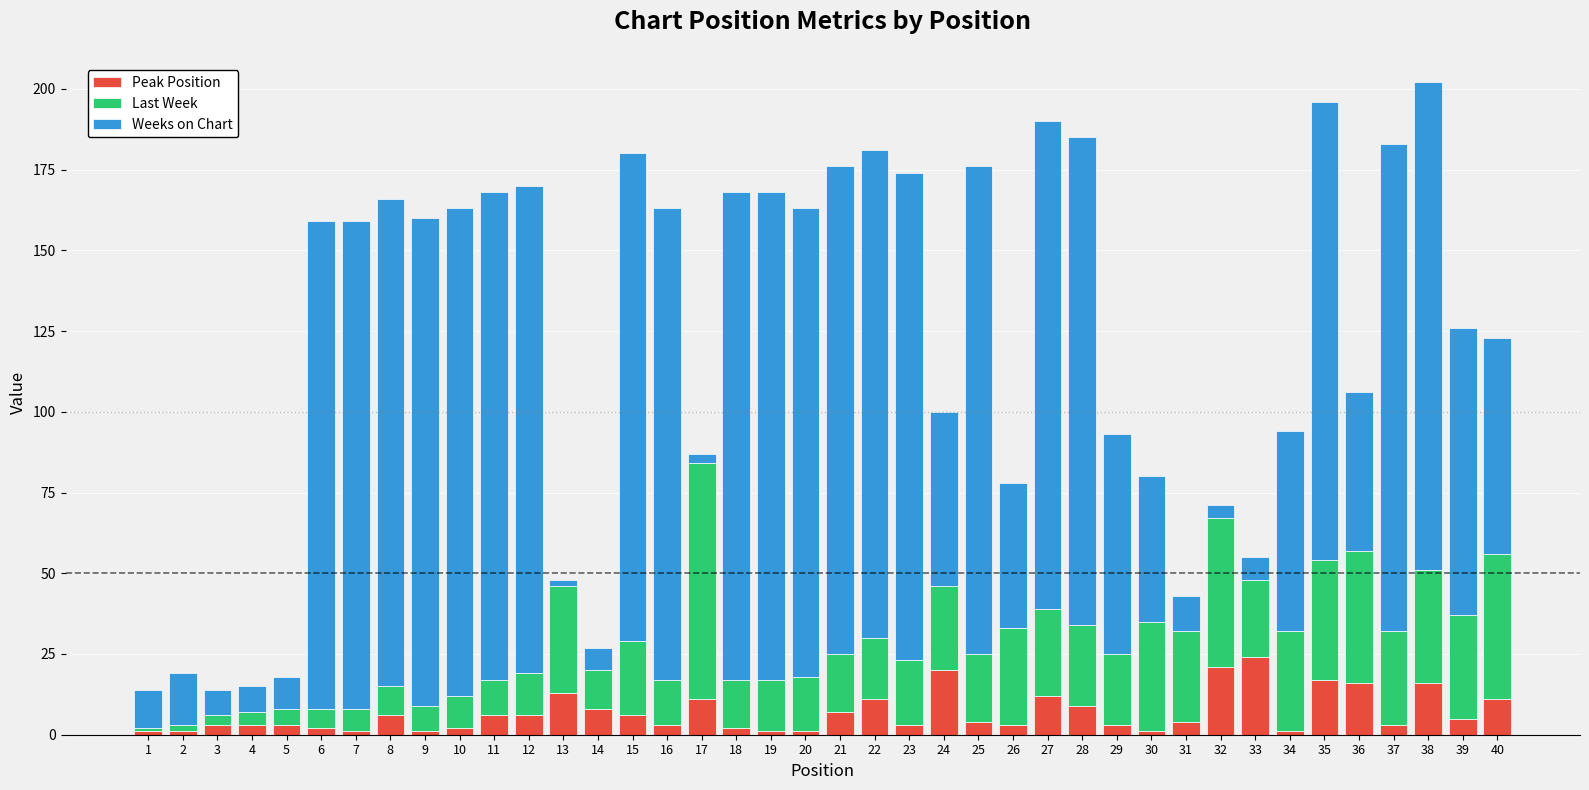

The value of Peak Position at 28 is 9. True or false?

True